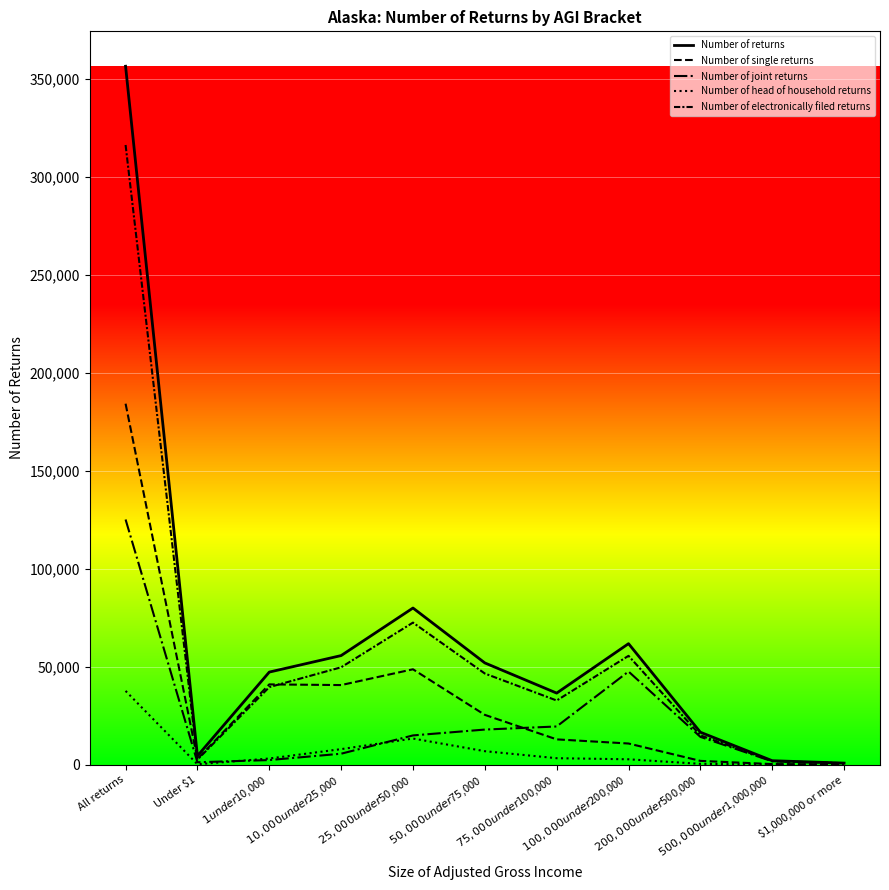

How many lines are shown in the chart?

5